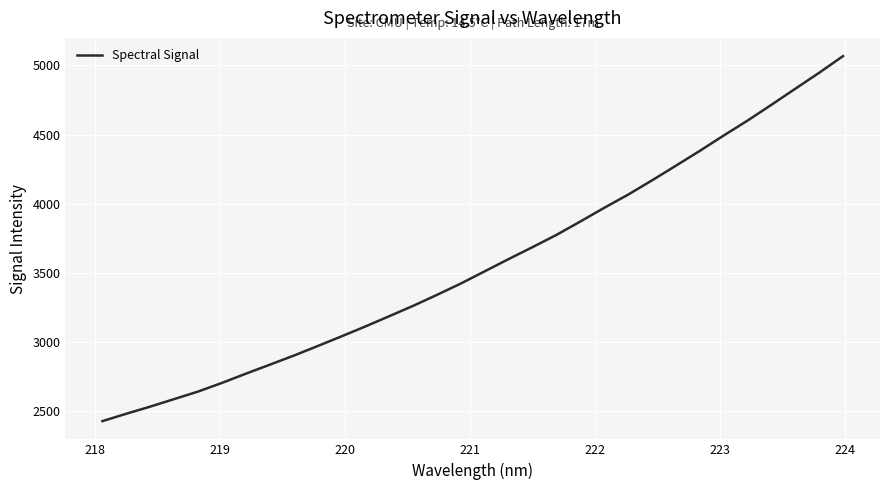

What is the smallest value displayed?

2426.6